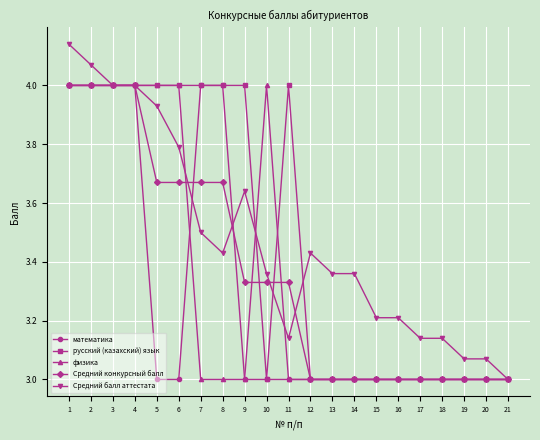

Between 4 and 7, which series saw the biggest shift?

физика